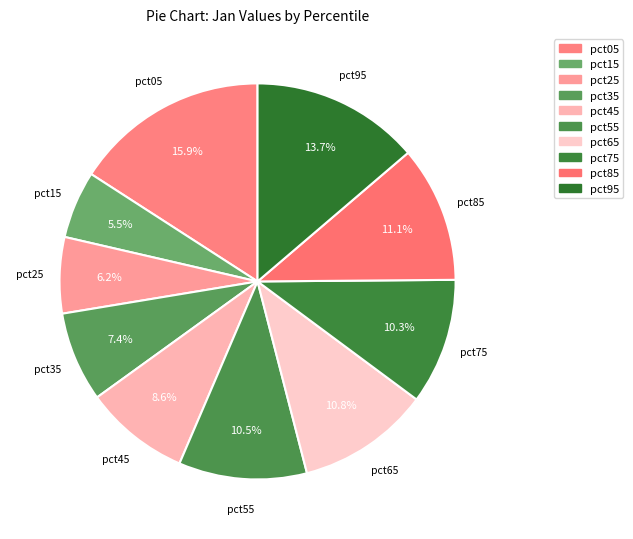

Which category has the biggest portion of the pie?

pct05